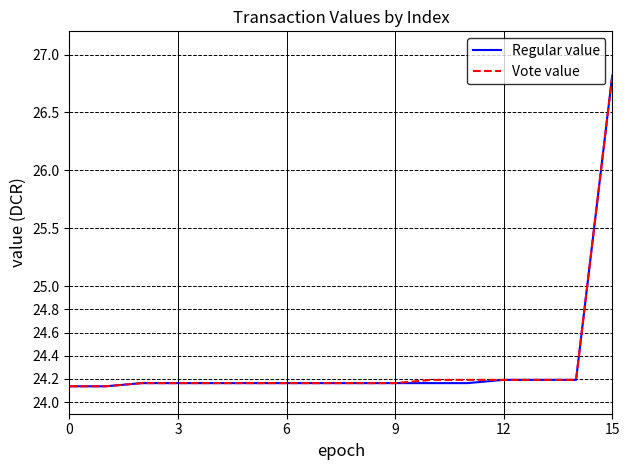

What is the maximum value shown in the chart?

26.8